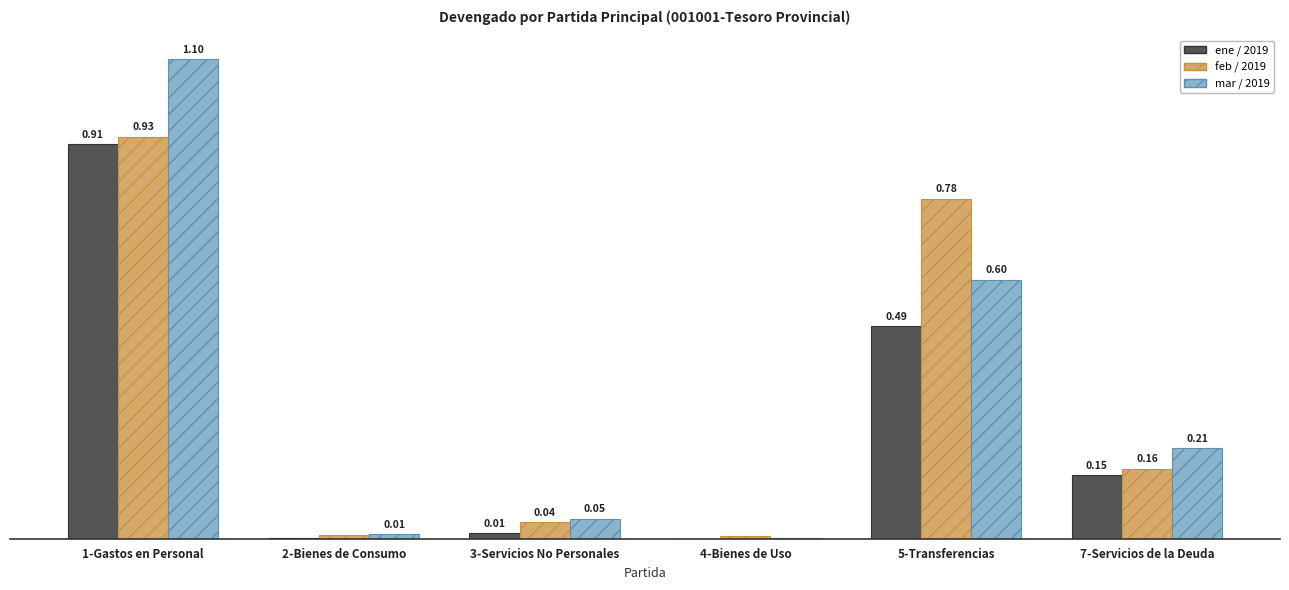

Between 2-Bienes de Consumo and 3-Servicios No Personales, which series saw the biggest shift?

mar / 2019